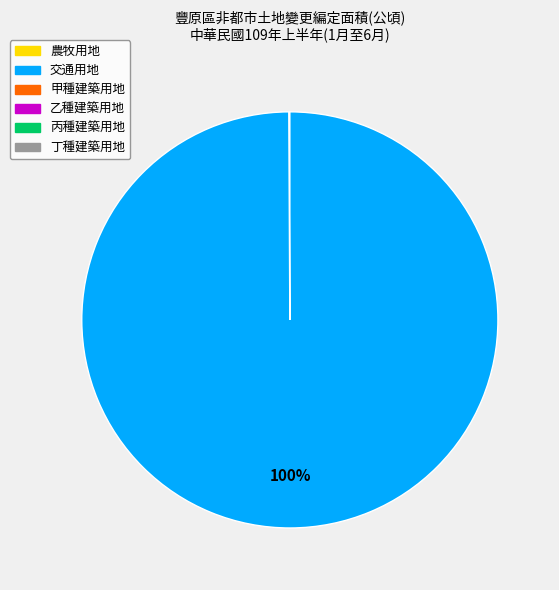

Is there a majority slice in this chart?

Yes